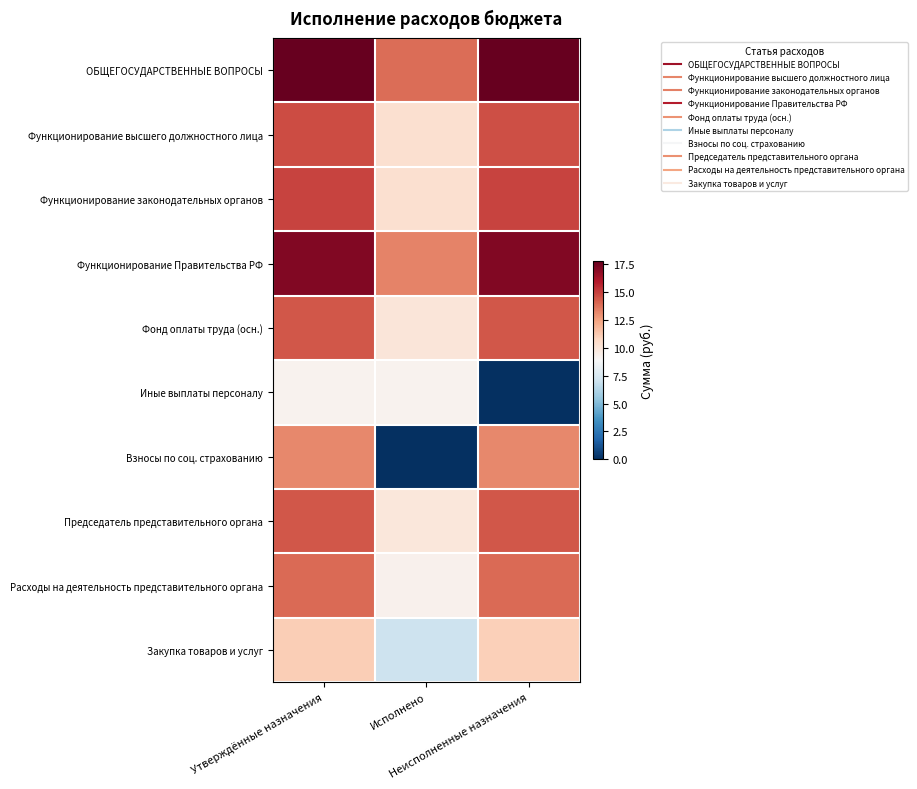

At which category is the sum across all series the highest?

Утверждённые назначения